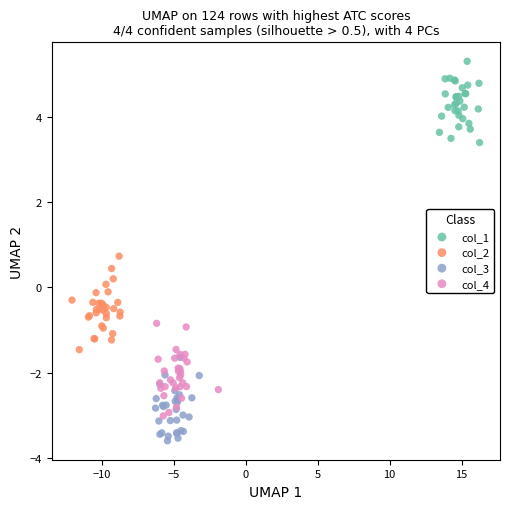

Which series contains the lowest Y value?

col_3